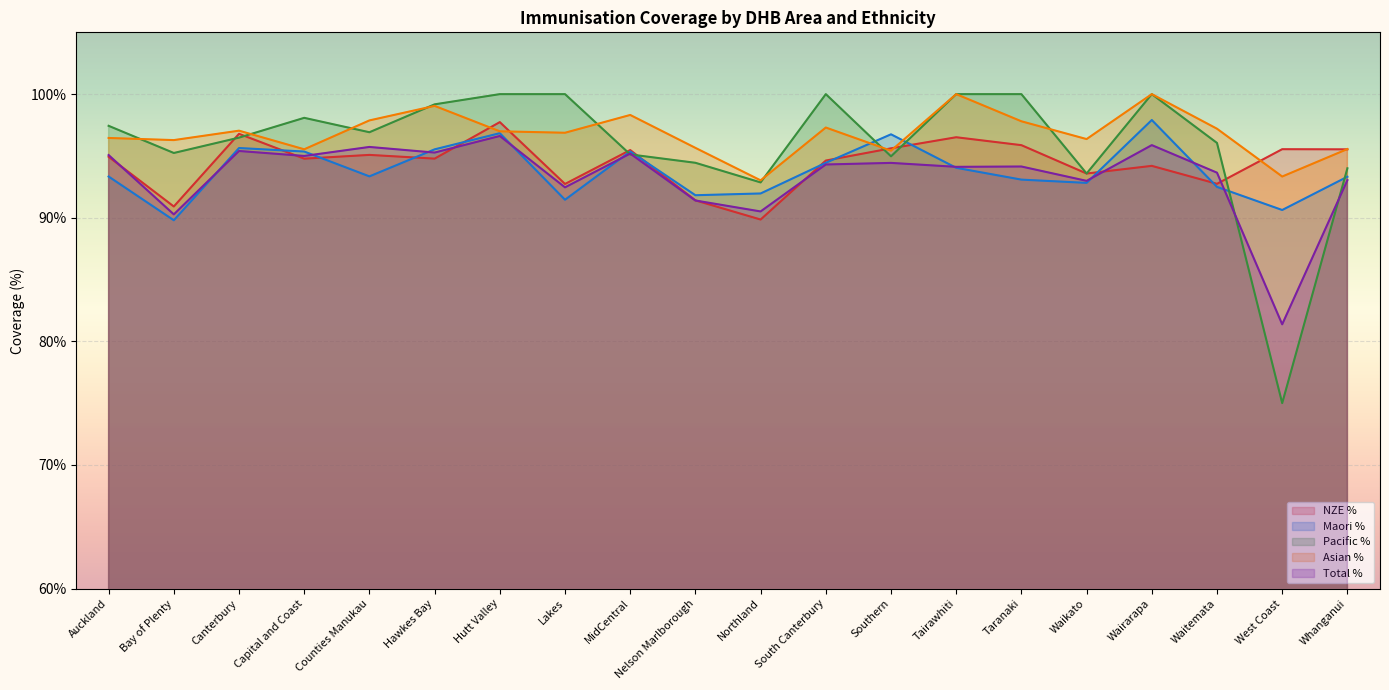

Reading right to left, extract all data points from this chart.

NZE %: 1.0	1.0	0.9	0.9	0.9	1.0	1.0	1.0	0.9	0.9	0.9	1.0	0.9	1.0	0.9	1.0	0.9	1.0	0.9	0.9
Maori %: 0.9	0.9	0.9	1.0	0.9	0.9	0.9	1.0	0.9	0.9	0.9	1.0	0.9	1.0	1.0	0.9	1.0	1.0	0.9	0.9
Pacific %: 0.9	0.8	1.0	1.0	0.9	1.0	1.0	0.9	1.0	0.9	0.9	1.0	1.0	1.0	1.0	1.0	1.0	1.0	1.0	1.0
Asian %: 1.0	0.9	1.0	1.0	1.0	1.0	1.0	1.0	1.0	0.9	1.0	1.0	1.0	1.0	1.0	1.0	1.0	1.0	1.0	1.0
Total %: 0.9	0.8	0.9	1.0	0.9	0.9	0.9	0.9	0.9	0.9	0.9	1.0	0.9	1.0	1.0	1.0	0.9	1.0	0.9	1.0